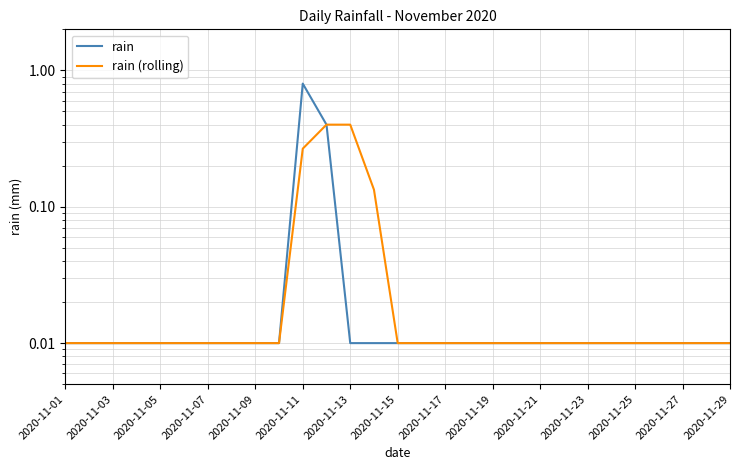

Between 2020-11-03 and 2020-11-19, which series saw the biggest shift?

rain